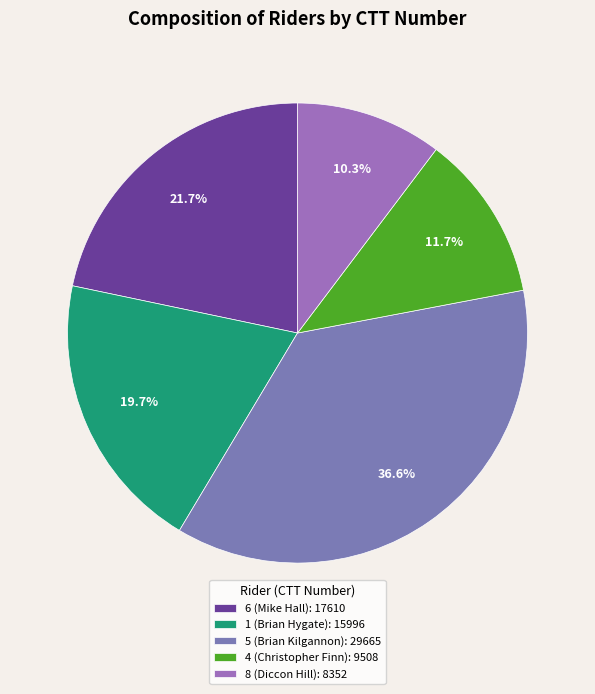

What is the smallest slice in the pie chart?

8 (Diccon Hill)